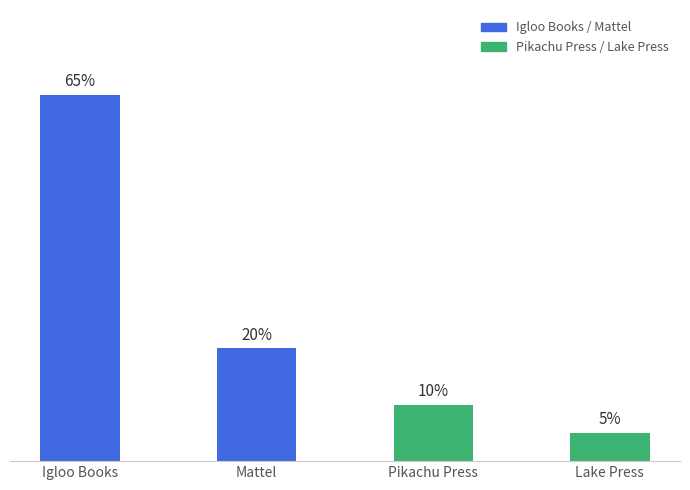

List the labels in order of value, smallest first.

Lake Press, Pikachu Press, Mattel, Igloo Books